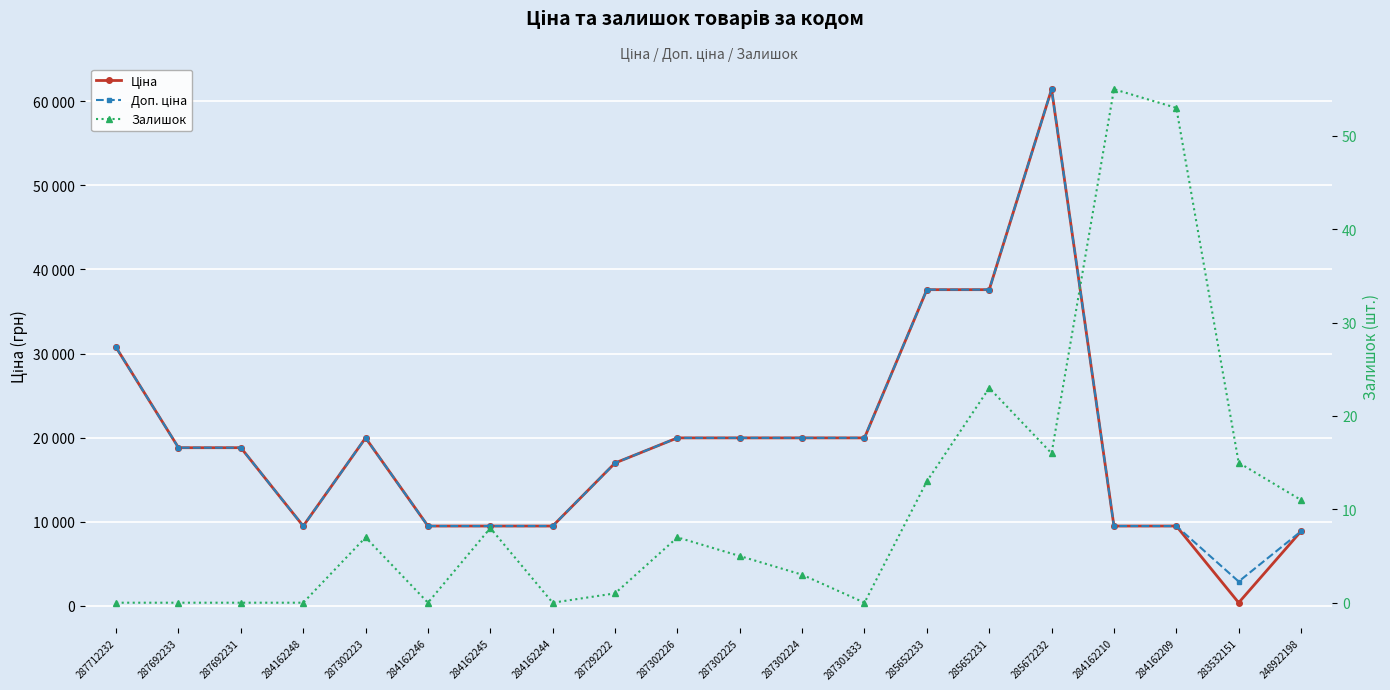

Reading right to left, list all the values displayed in this chart.

Ціна: 8856.7	359.9	9480.1	9480.1	61434.3	37593.6	37593.6	19964.2	19964.2	19964.2	19964.2	16976.3	9480.1	9480.1	9480.1	19964.2	9480.1	18796.8	18796.8	30717.1
Доп. ціна: 8856.7	2878.8	9480.1	9480.1	61434.3	37593.6	37593.6	19964.2	19964.2	19964.2	19964.2	16976.3	9480.1	9480.1	9480.1	19964.2	9480.1	18796.8	18796.8	30717.1
Залишок: 11.0	15.0	53.0	55.0	16.0	23.0	13.0	0.0	3.0	5.0	7.0	1.0	0.0	8.0	0.0	7.0	0.0	0.0	0.0	0.0